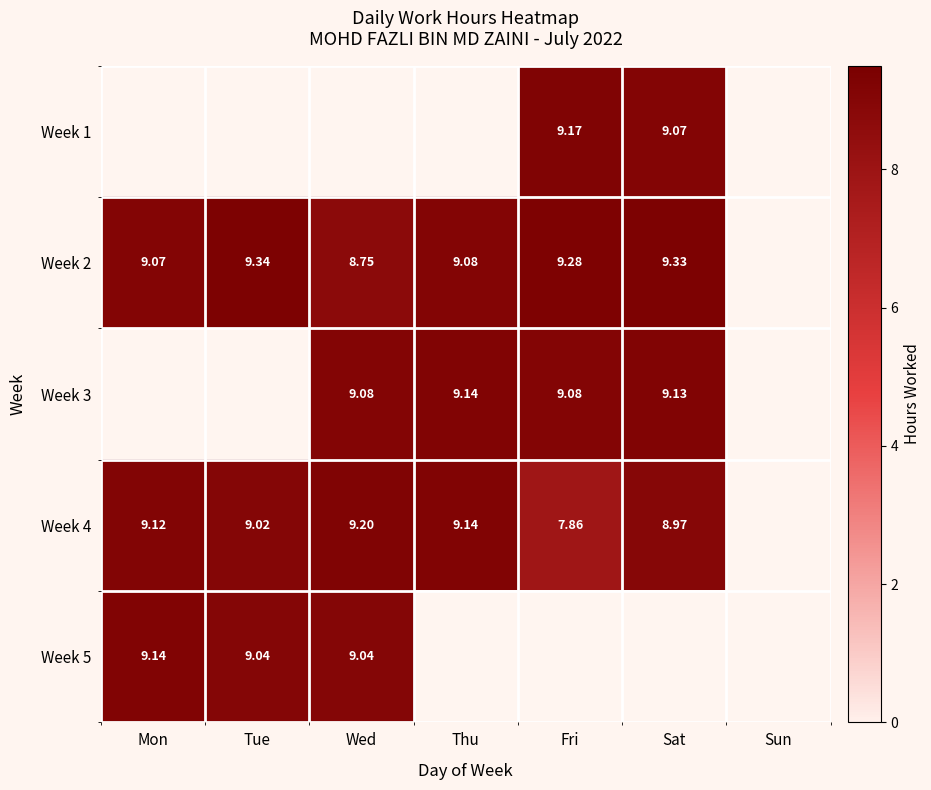

Is the value of Week 3 at Wed greater than the value of Week 1 at Fri?

No